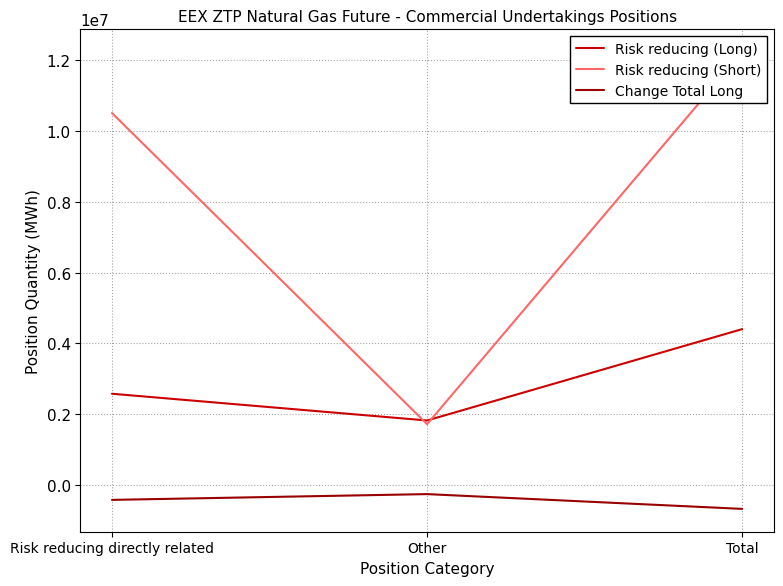

How many data points in Risk reducing (Long) are less than 2580360?

1